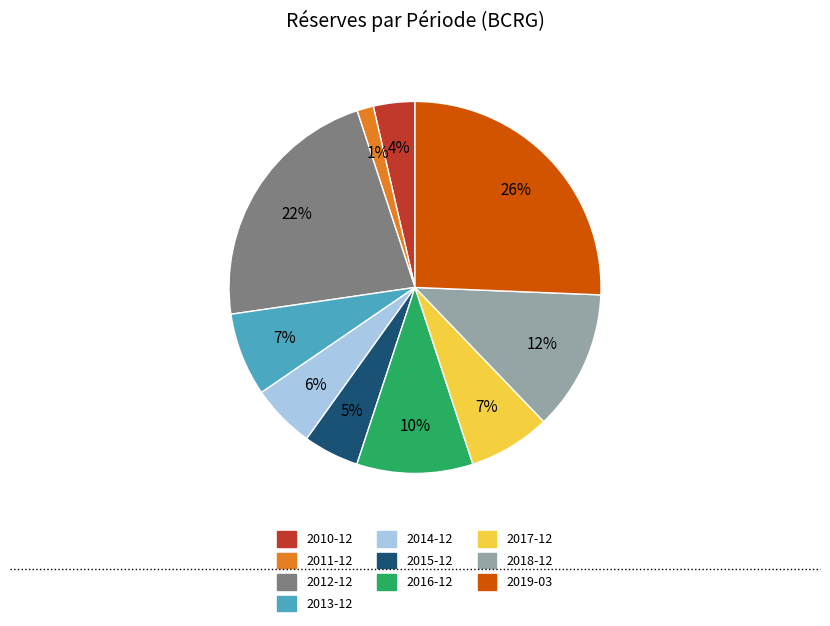

Which slice is the smallest?

2011-12